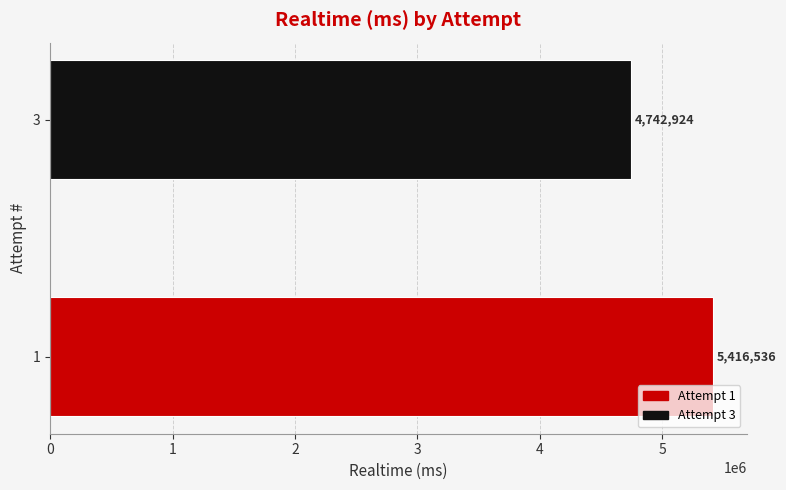

Reading bottom to top, transcribe all the data shown in this chart.

5416536	4742924